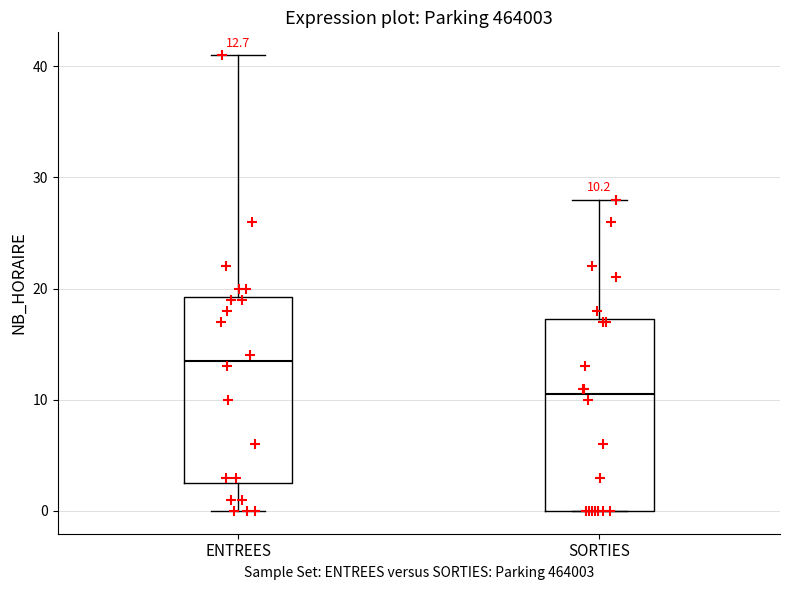

Which box's median line is the highest?

ENTREES